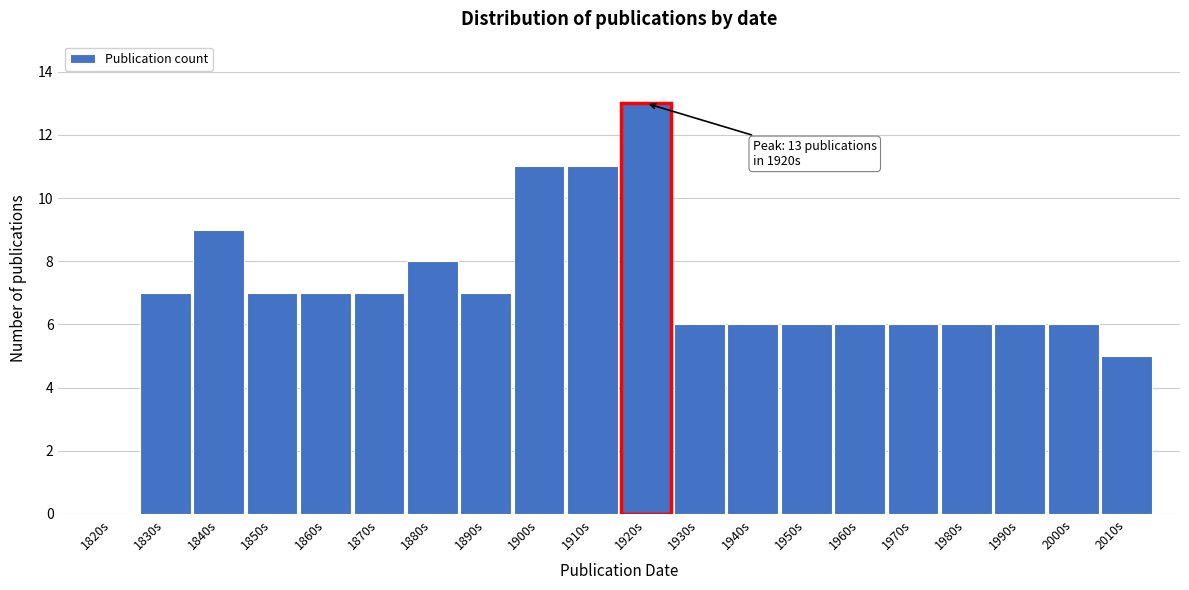

Reading left to right, transcribe all the data shown in this chart.

1820s=0	1830s=7	1840s=9	1850s=7	1860s=7	1870s=7	1880s=8	1890s=7	1900s=11	1910s=11	1920s=13	1930s=6	1940s=6	1950s=6	1960s=6	1970s=6	1980s=6	1990s=6	2000s=6	2010s=5